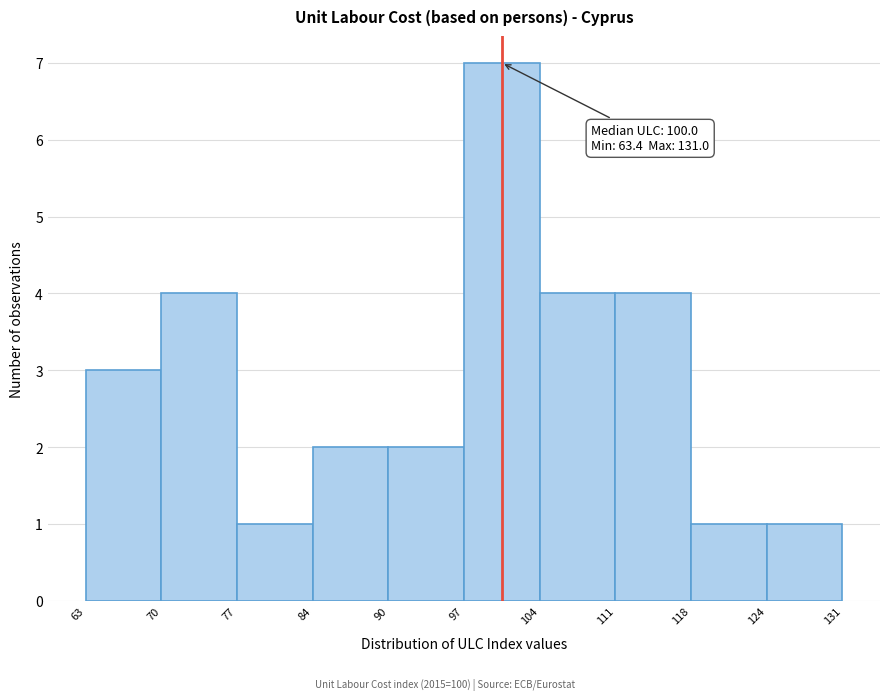

Over which range of the x-axis is the bar tallest?

97 to 104